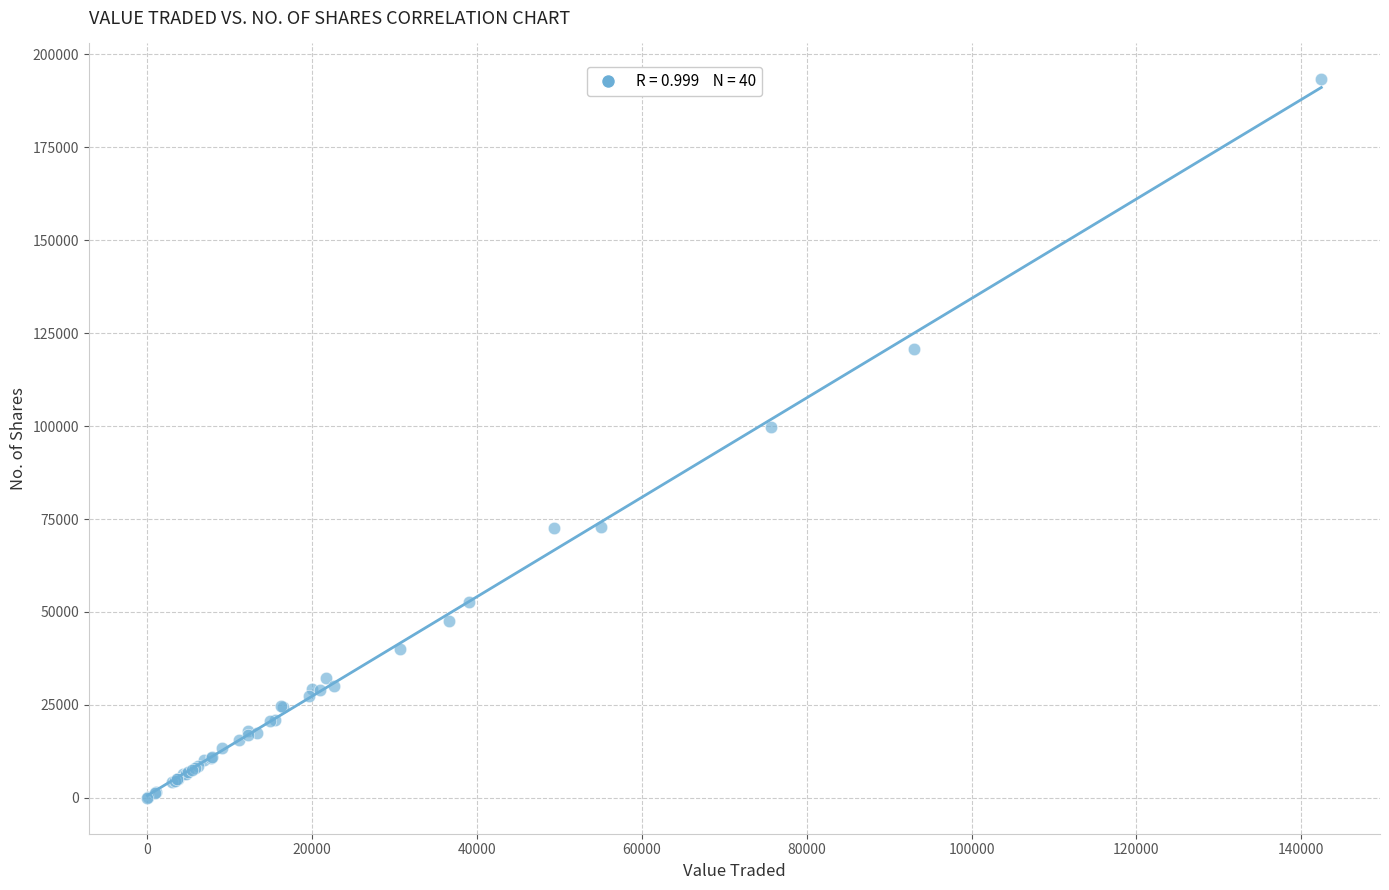

What Y value in the scatter plot is closest to 96642?

99632